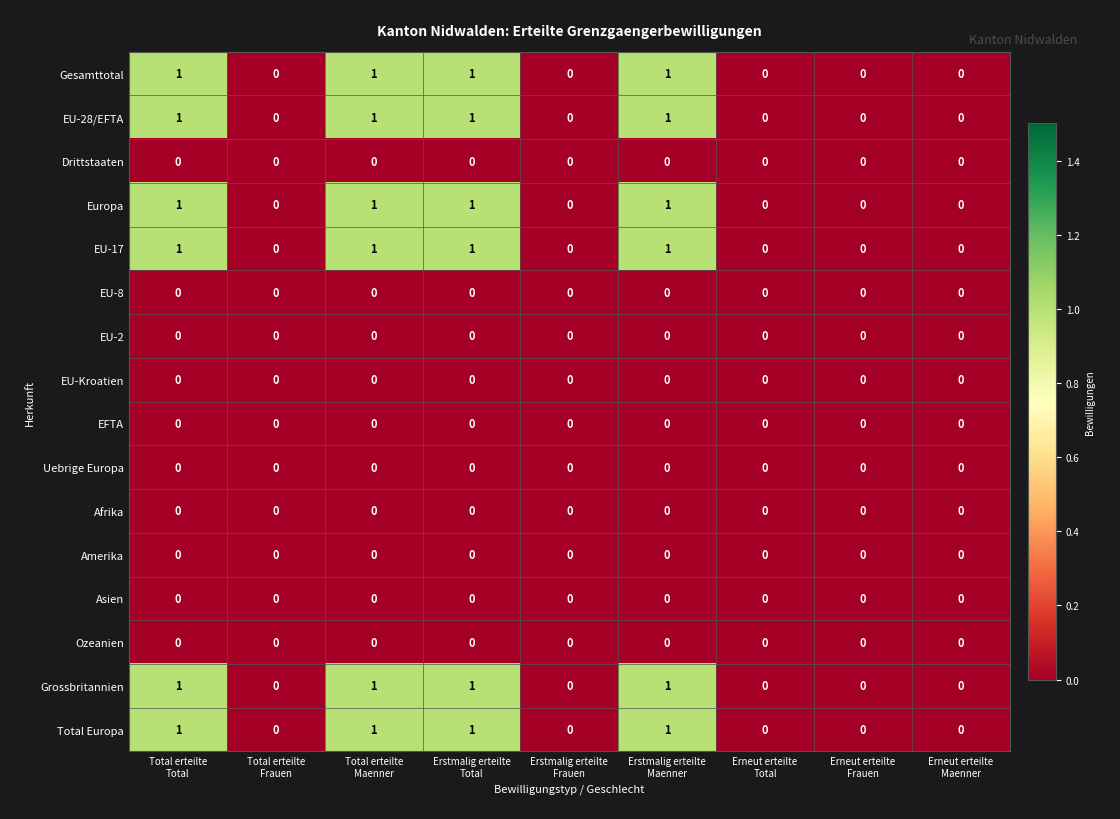

Count the Europa values in the range 0 to 1.

9